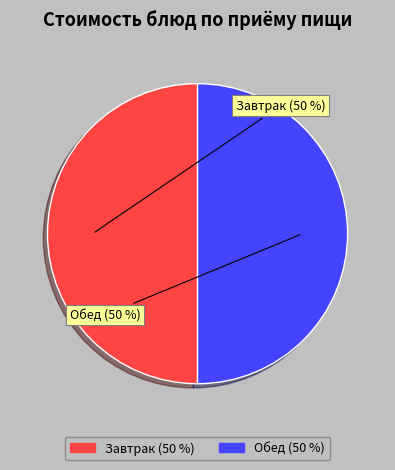

To the nearest percent, what is the average slice percentage?

50%